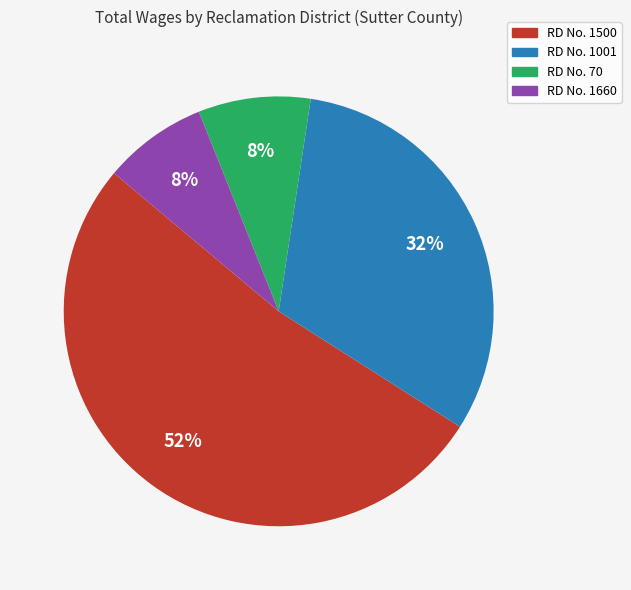

To the nearest percent, what is the difference between the largest and smallest slice percentages?

44%